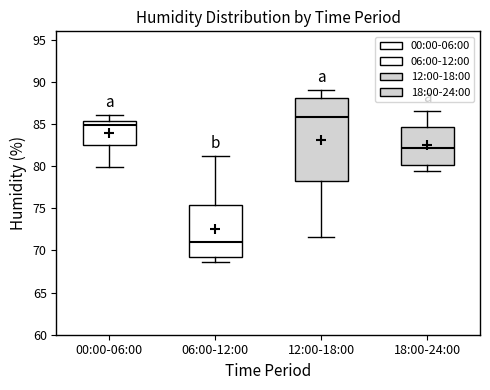

Where is the lower edge of the box for 12:00-18:00 on the y-axis? The values are not printed on the chart, so give them approximately, as read against the axis.

78.0